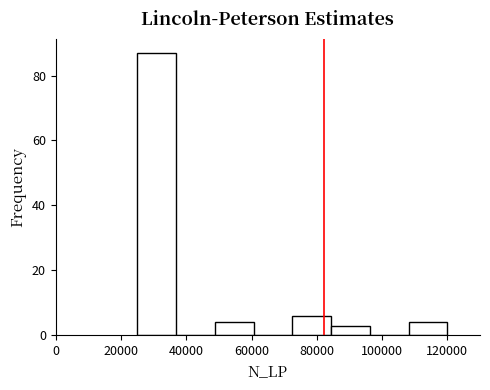

Reading left to right, list every bar in this chart as the range it spans on the x-axis followed by its height. Neither the bar edges nor the heights are printed on the chart, so give them approximately, as read against the axes.

26000 to 36000: 88
36000 to 48000: 0
48000 to 60000: 4
60000 to 72000: 0
72000 to 84000: 6
84000 to 96000: 4
96000 to 108000: 0
108000 to 120000: 4